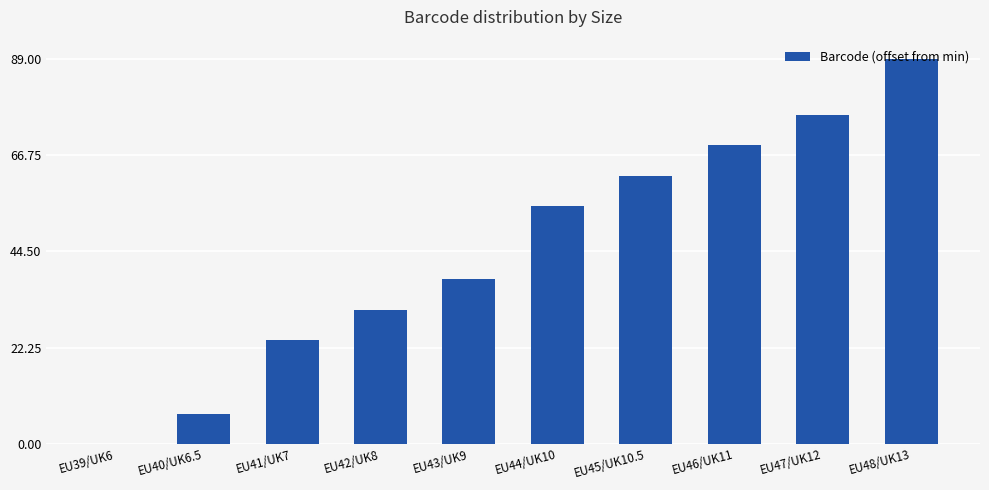

What is the change in value from EU47/UK12 to EU48/UK13?

+13